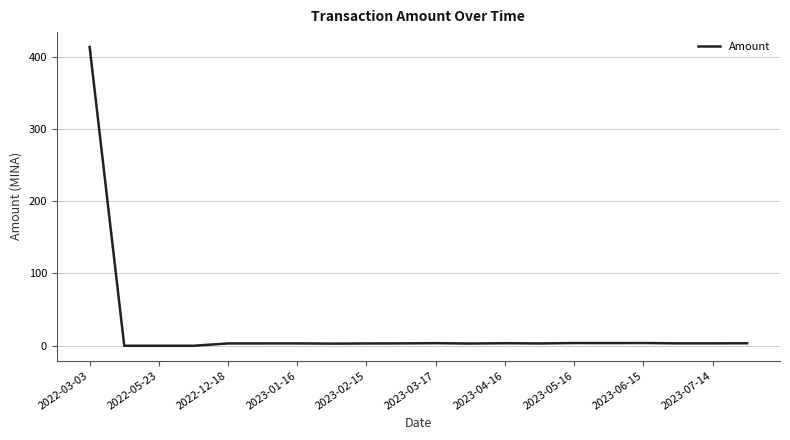

What is the maximum value shown in the chart?

413.2